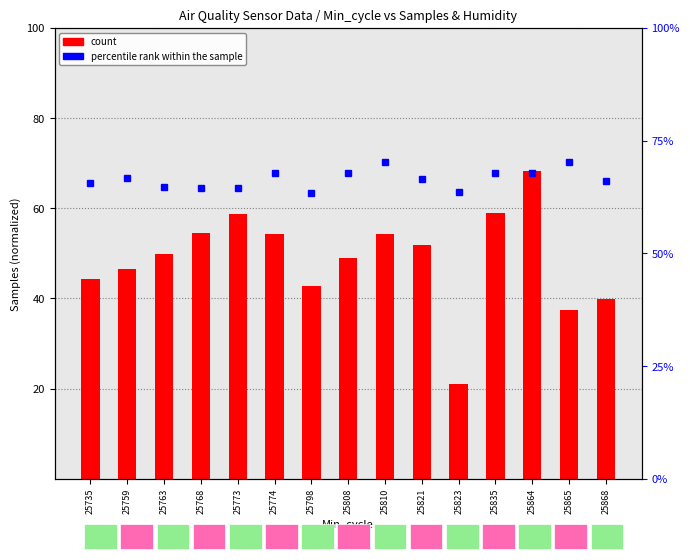

What is the value of the count bar at the 6th from the left?

54.3